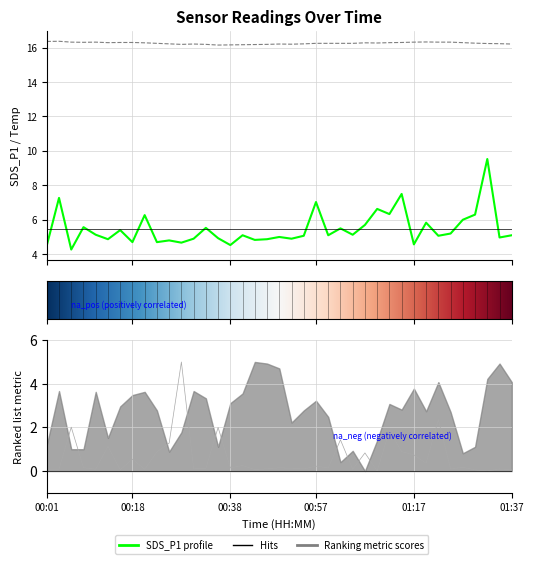

True or false: BME280_temperature has more than 2 points higher than both neighbors.

True